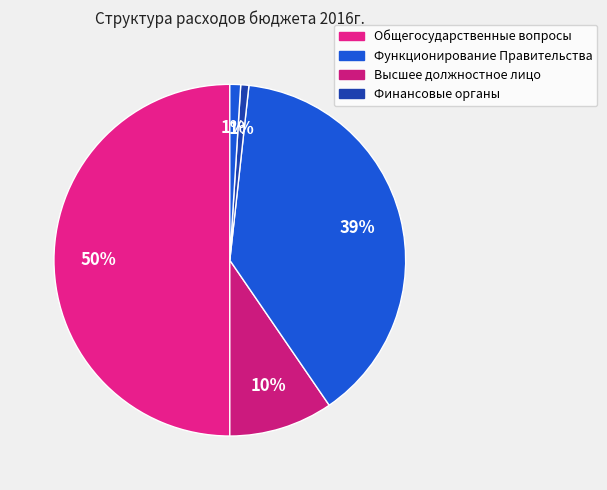

What is the largest slice in the pie chart?

ОБЩЕГОСУДАРСТВЕННЫЕ ВОПРОСЫ